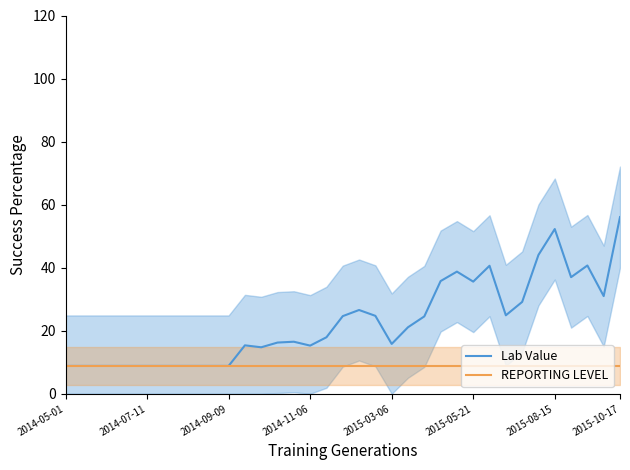

What is the highest value of the REPORTING LEVEL series?

8.8